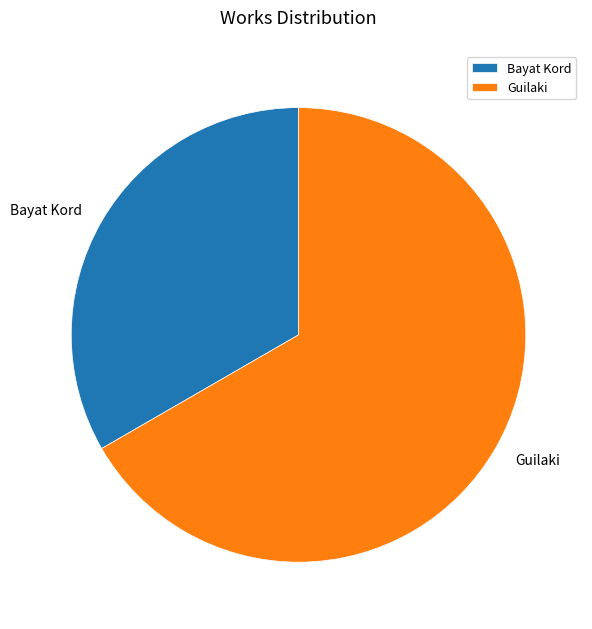

Is there a majority slice in this chart?

Yes